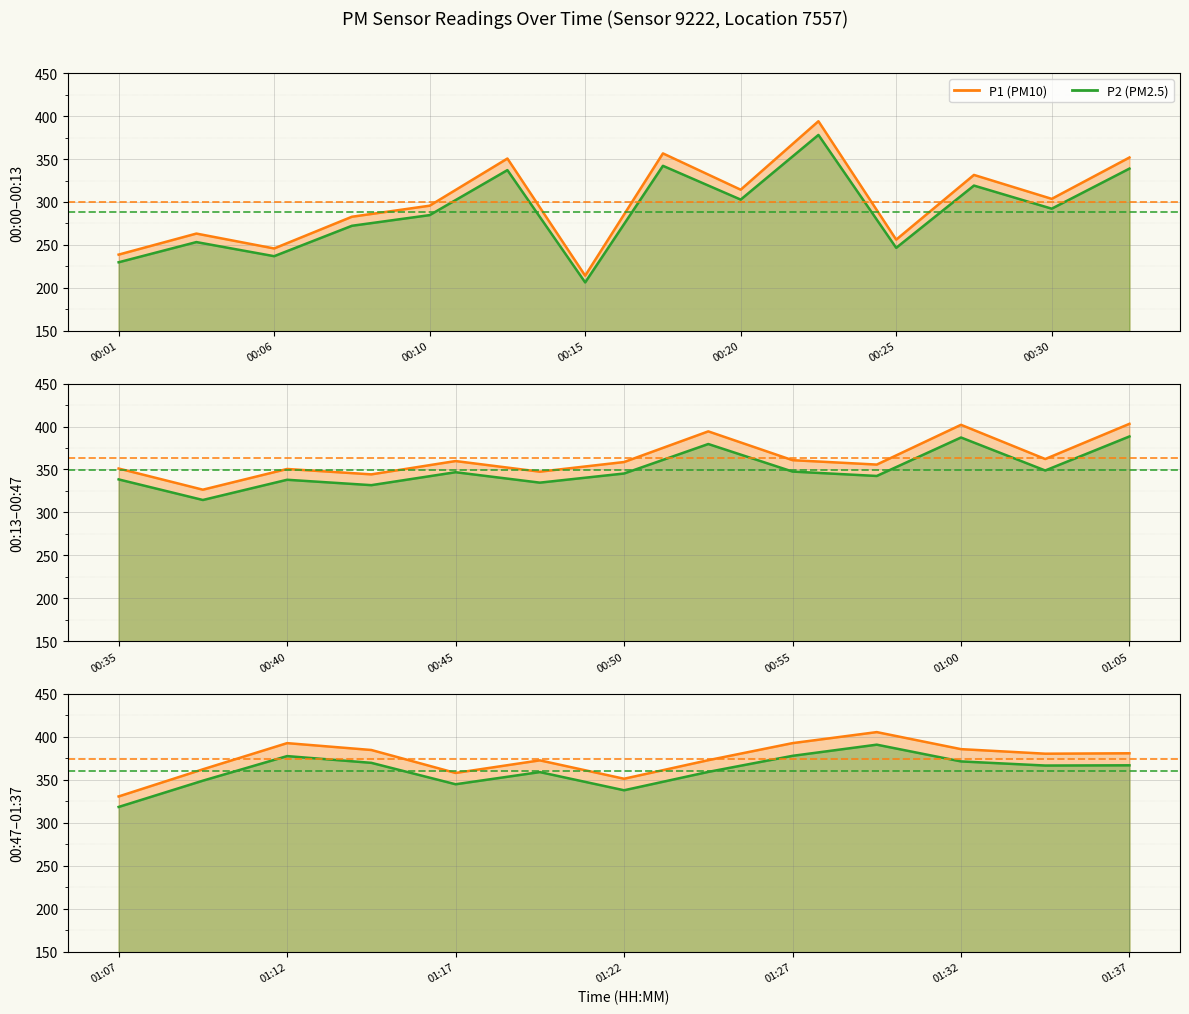

The P2 series shows 560.6 at 00:33. True or false?

False